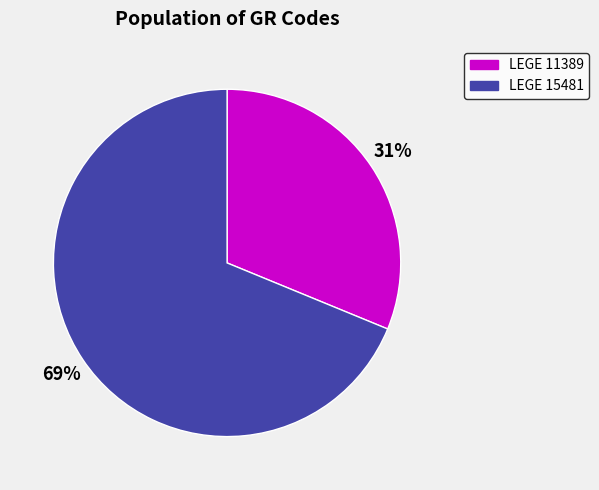

Rank the categories by value from highest to lowest.

LEGE 15481, LEGE 11389